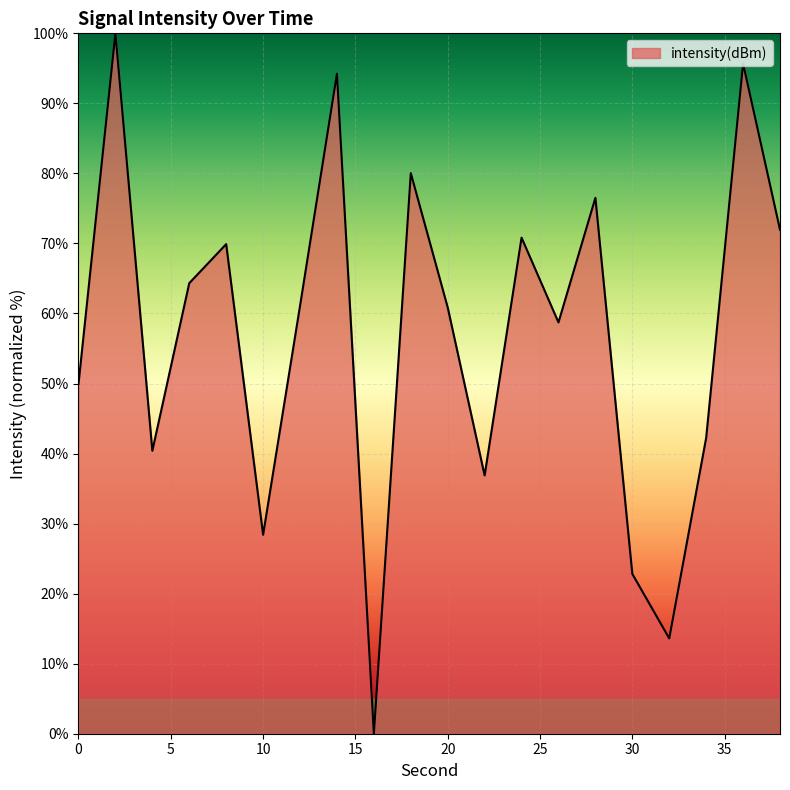

How many interior local valleys (lower than both neighbors) does the data have?

6